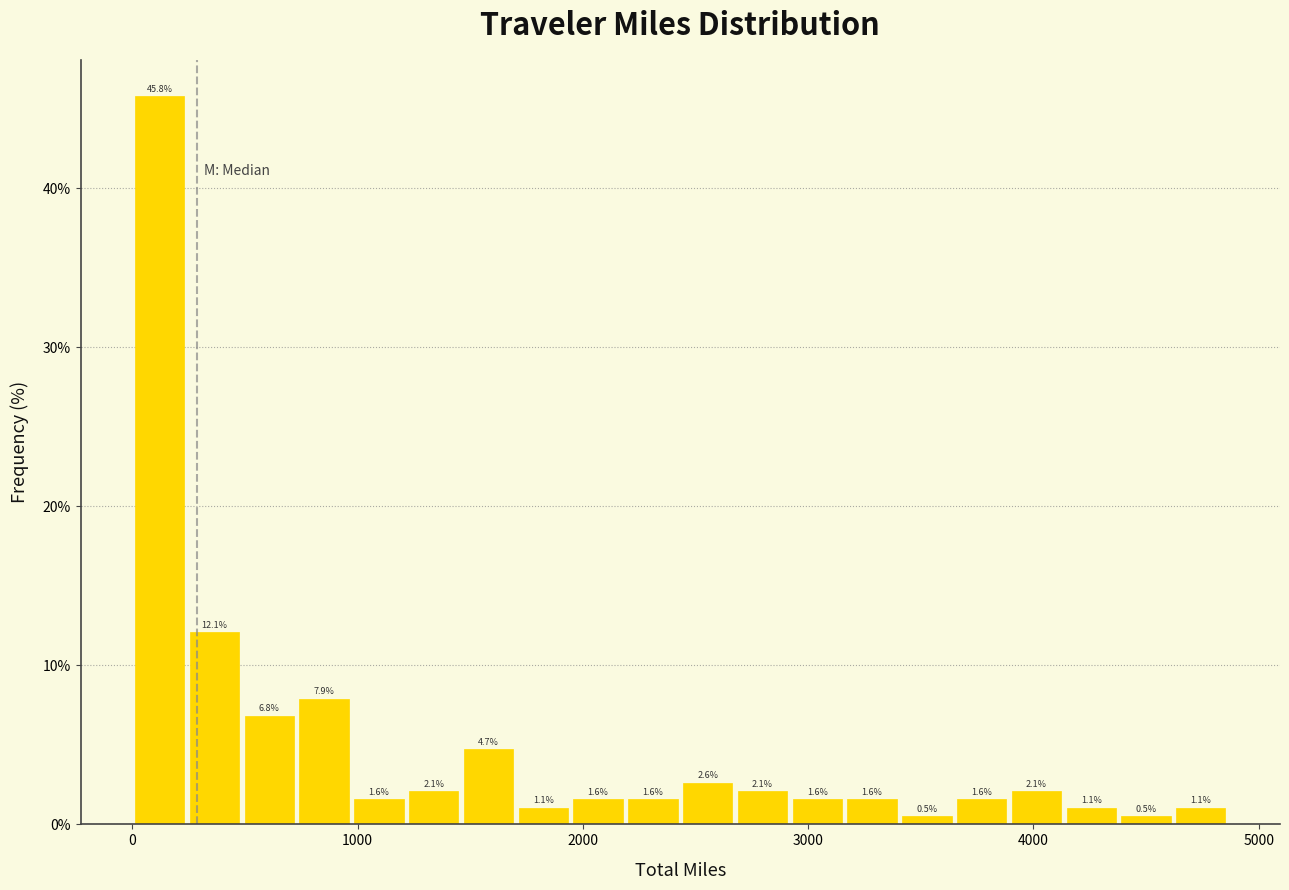

Read against the x-axis, roughly where is the centre of the tallest bar?

100